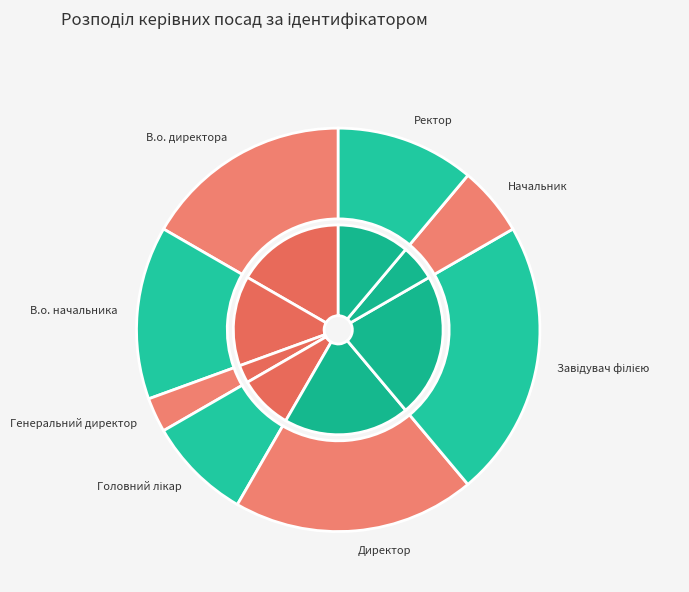

What portion of the pie excludes В.о. начальника?

86.1%